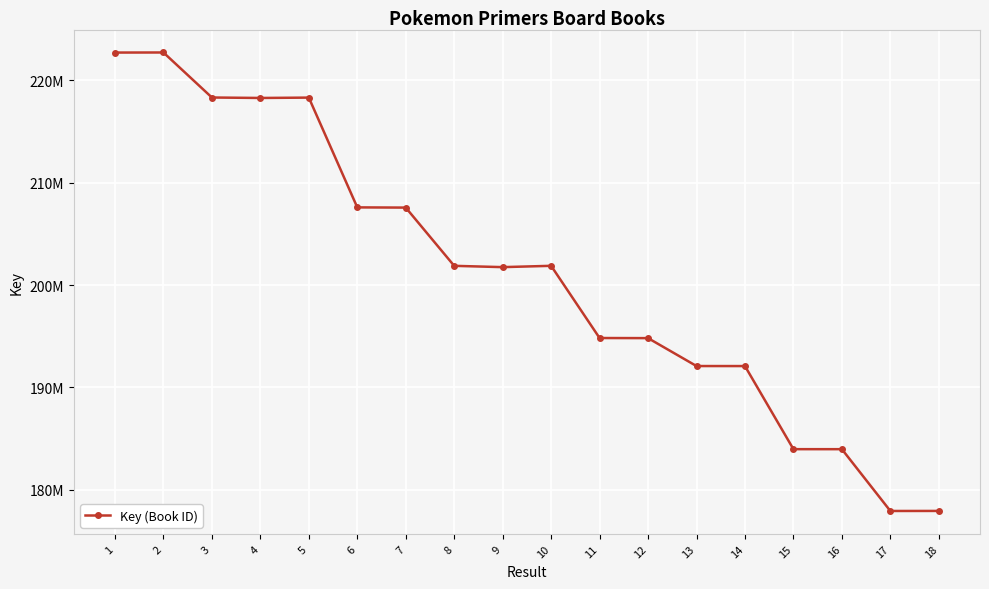

Is this an area chart (filled region under the line)?

No